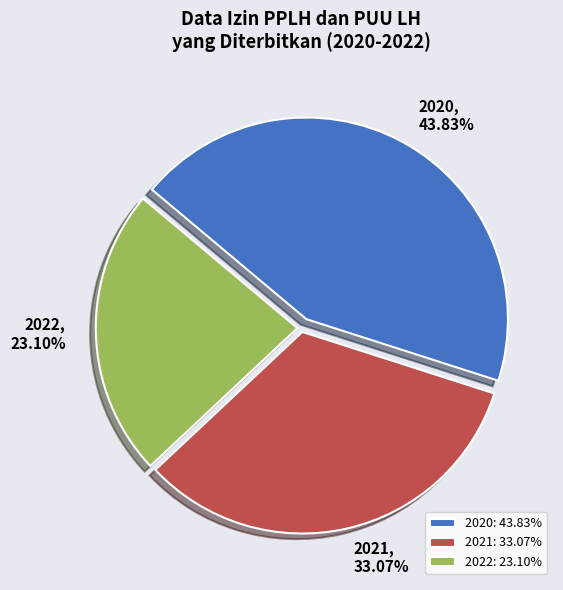

What is the smallest slice in the pie chart?

2022